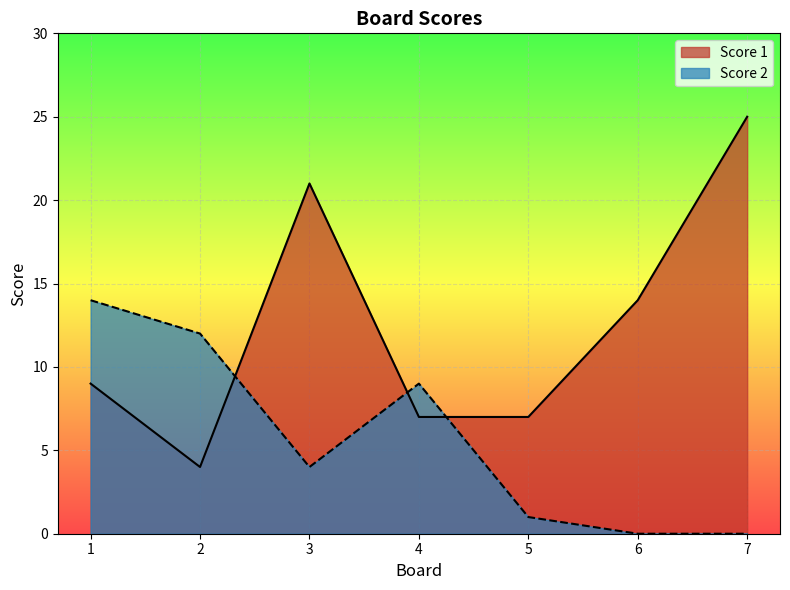

In Score 1, how many points are lower than both neighbors (excluding endpoints)?

1